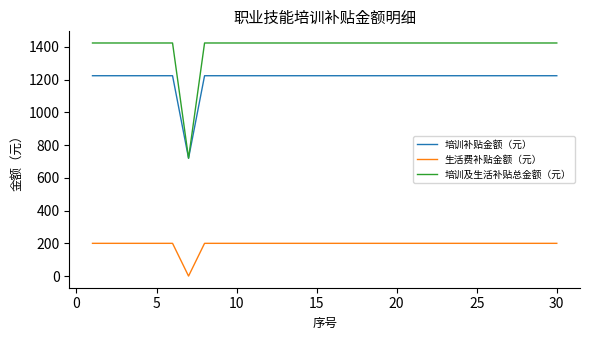

Which series has the largest total across all categories?

培训及生活补贴总金额（元）